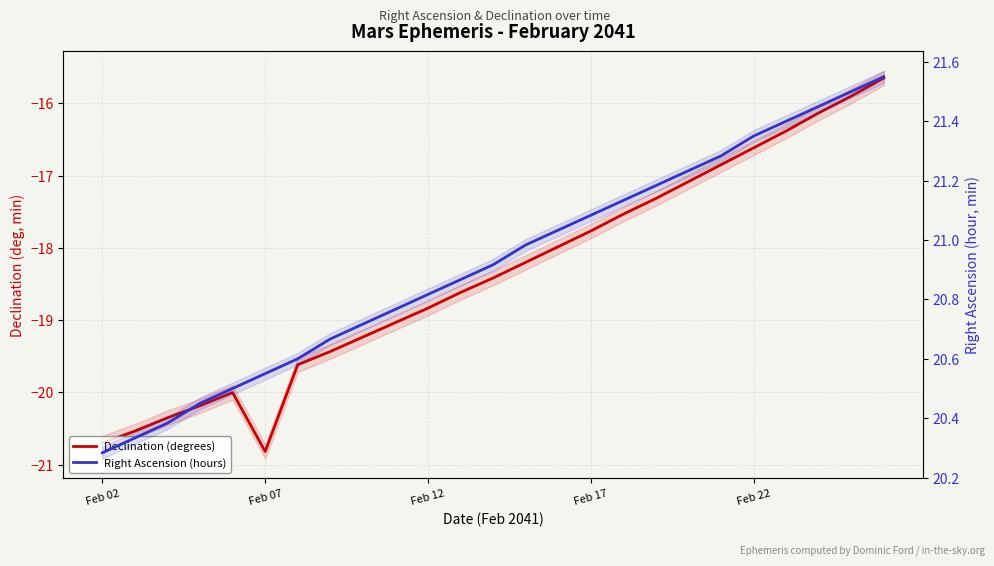

The value of Declination (degrees) at Feb 22 is -28.6. True or false?

False